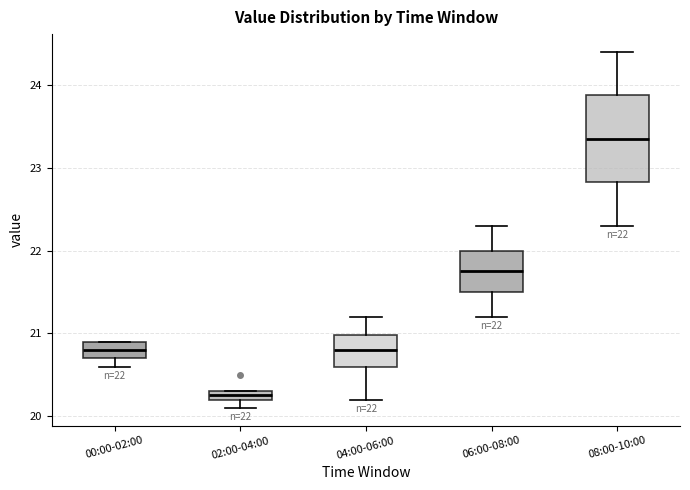

Which box has the highest median line?

08:00-10:00